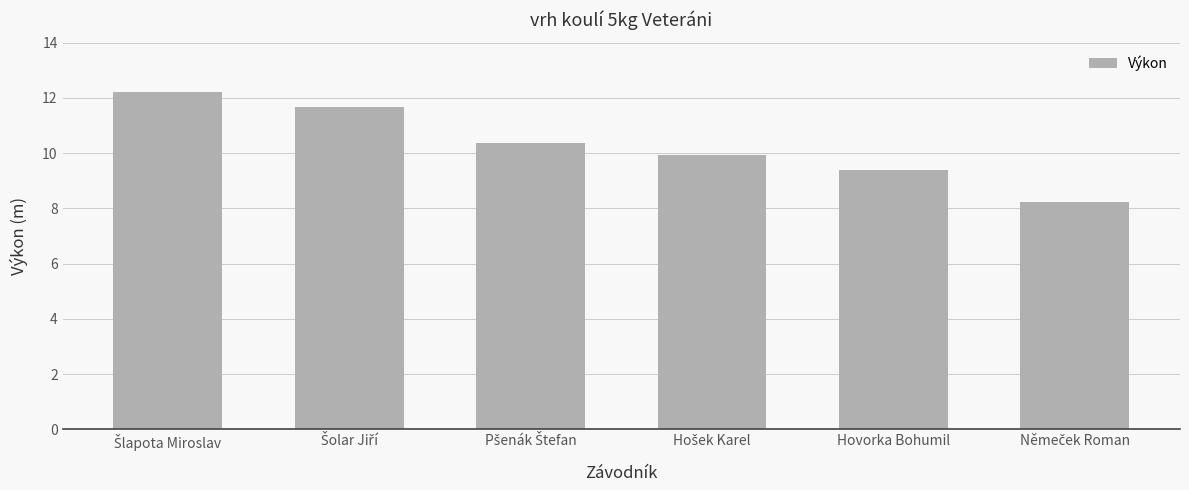

The value at Hovorka Bohumil is 12.8. True or false?

False